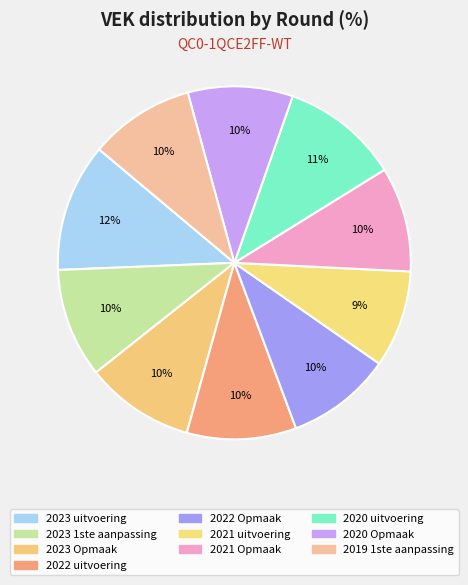

Which slice is the smallest?

2021 uitvoering